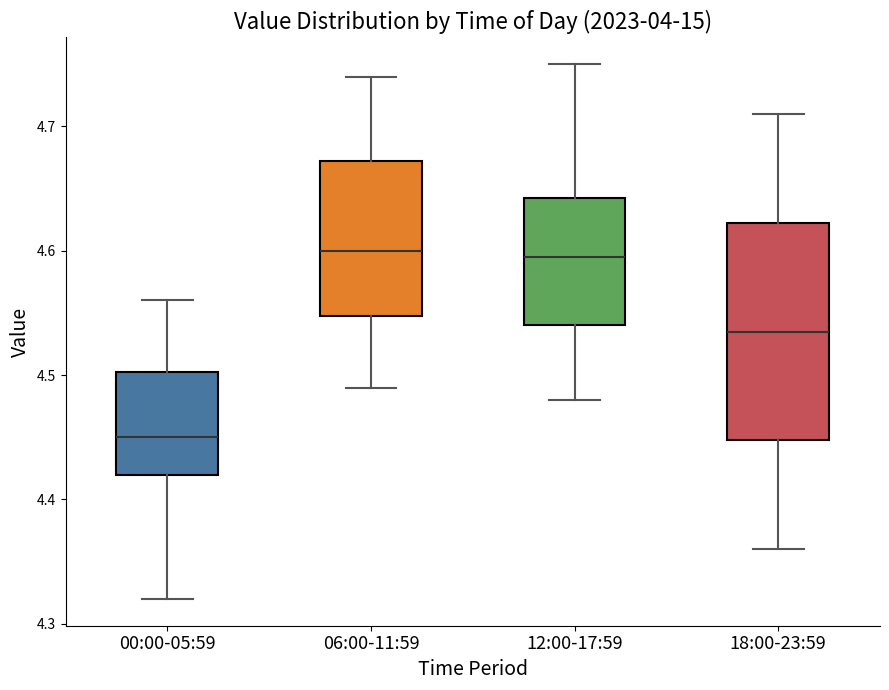

Comparing the boxes themselves (not the whiskers), which one is the tallest?

18:00-23:59